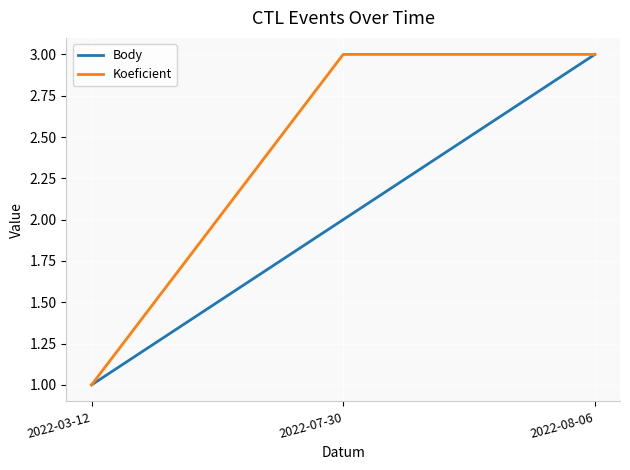

List the labels in order of Body value, smallest first.

2022-03-12, 2022-07-30, 2022-08-06